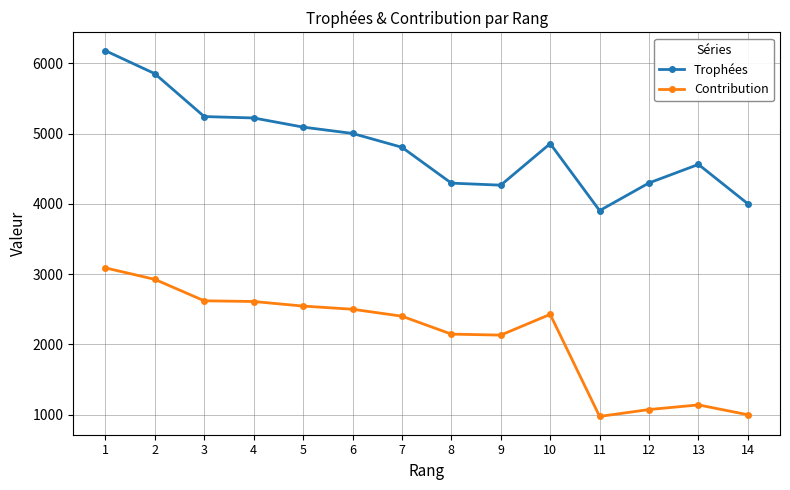

List the series in order of their peak value, highest first.

Trophées, Contribution